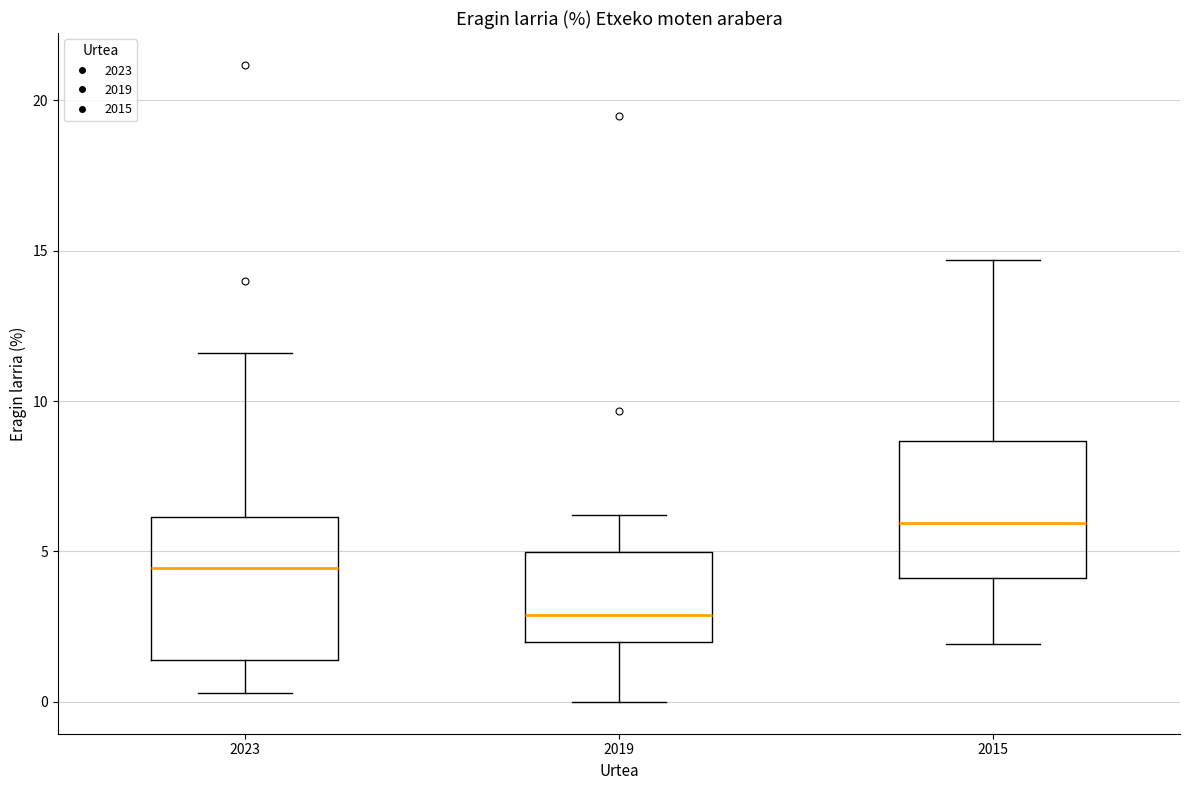

Where does the median line of the box at x = 2015 sit on the y-axis? The values are not printed on the chart, so give them approximately, as read against the axis.

6.0